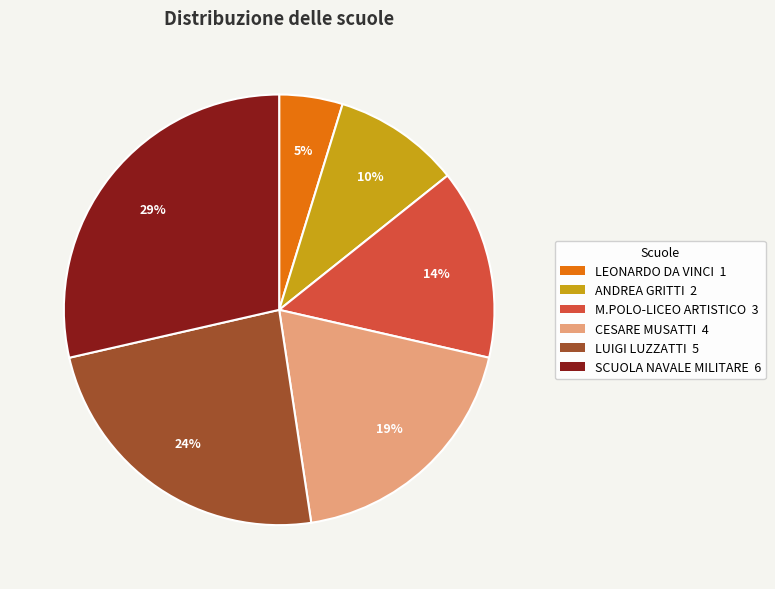

Is there any slice that represents more than half of the pie?

No